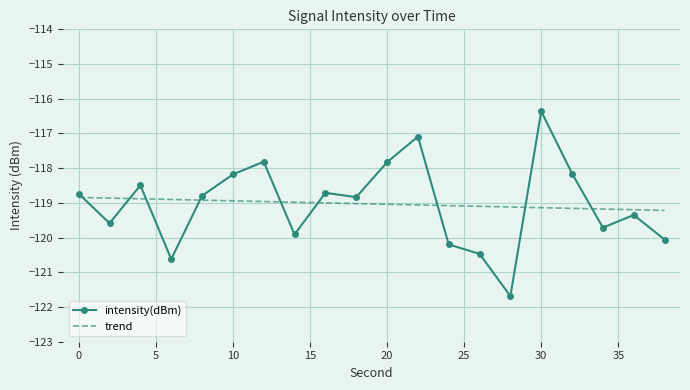

Which series has the widest spread of values?

intensity(dBm)